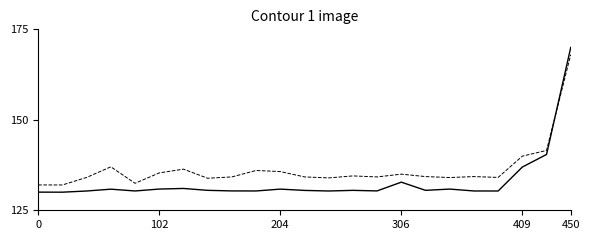

What is the greatest value displayed?

170.0